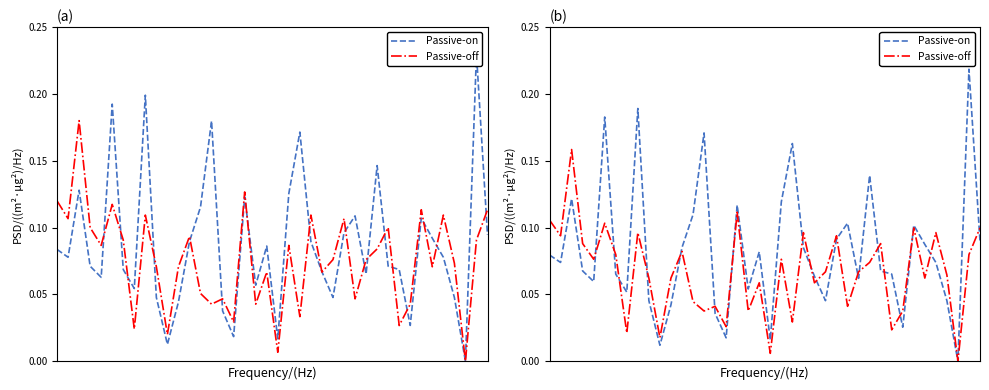

Which series has the largest total across all categories?

Passive-on